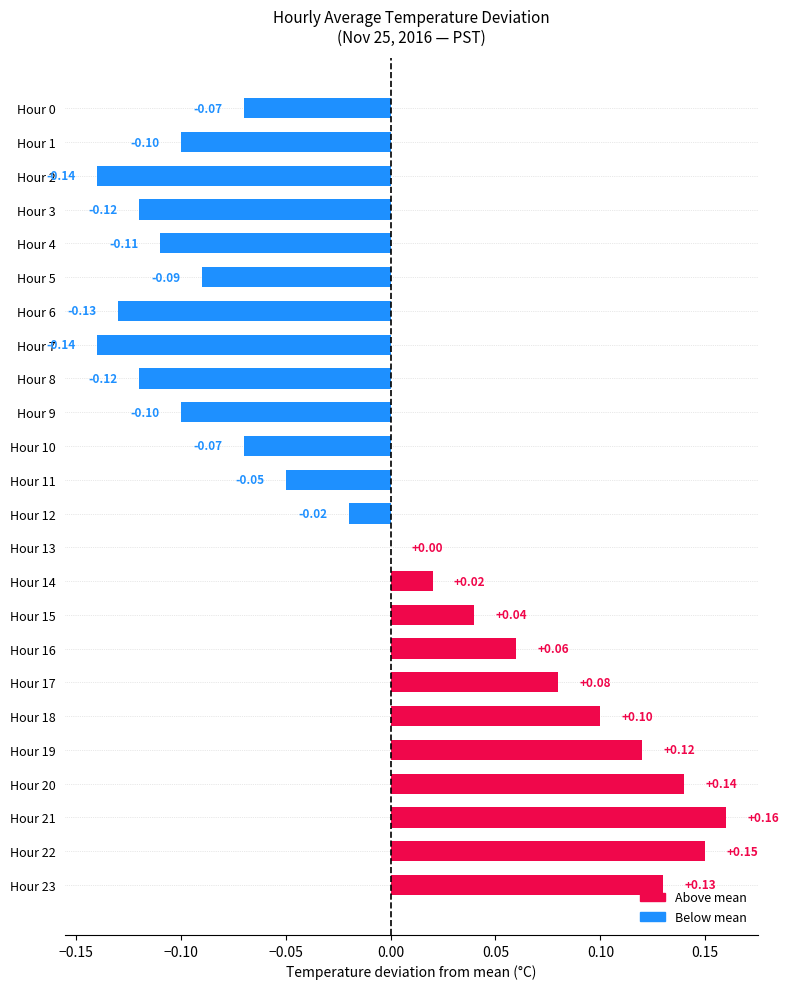

Between Hour 16 and Hour 13, which is larger?

Hour 16